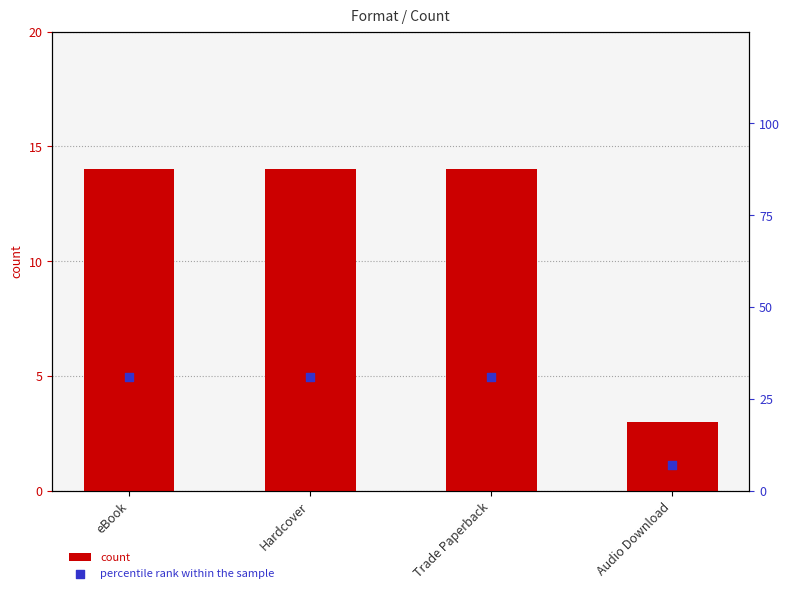

At how many categories does at least one series exceed 7?

3